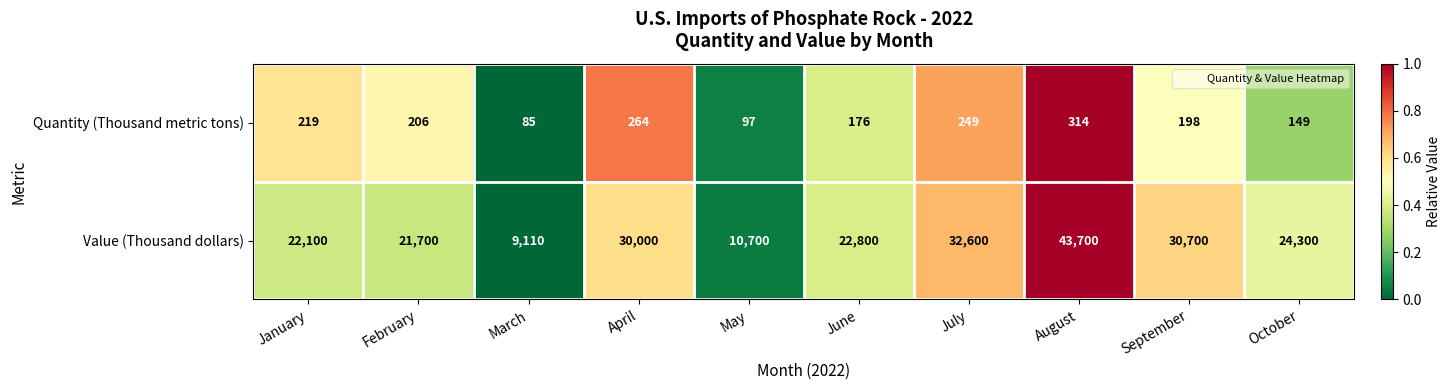

At which category is the sum across all series the highest?

August